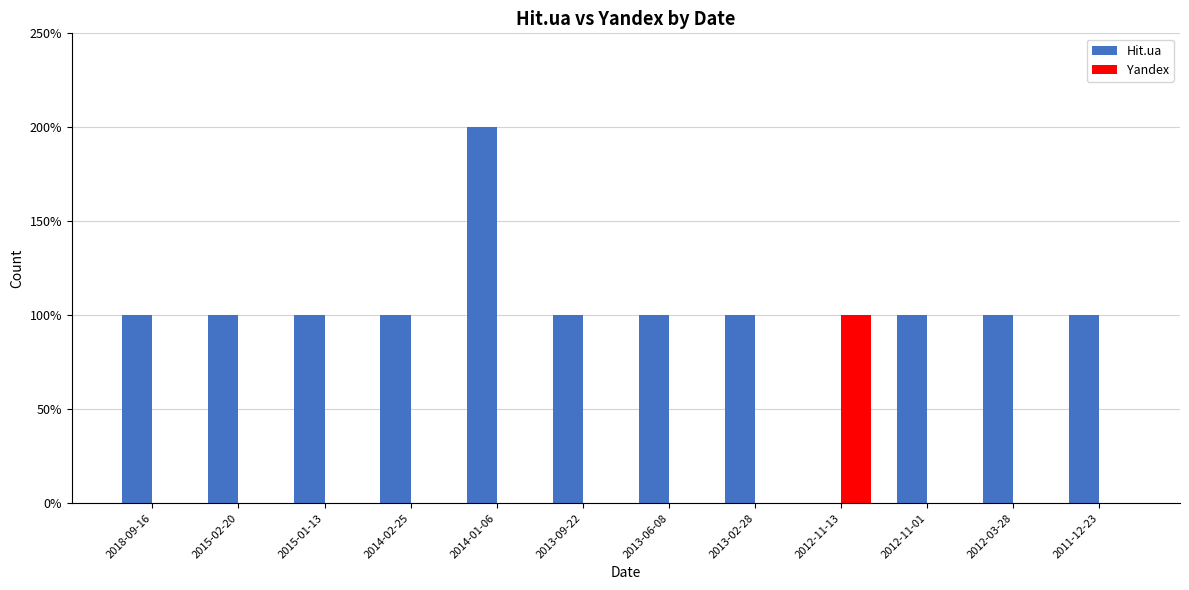

Is the value of Hit.ua at 2014-01-06 greater than the value of Yandex at 2012-11-01?

Yes